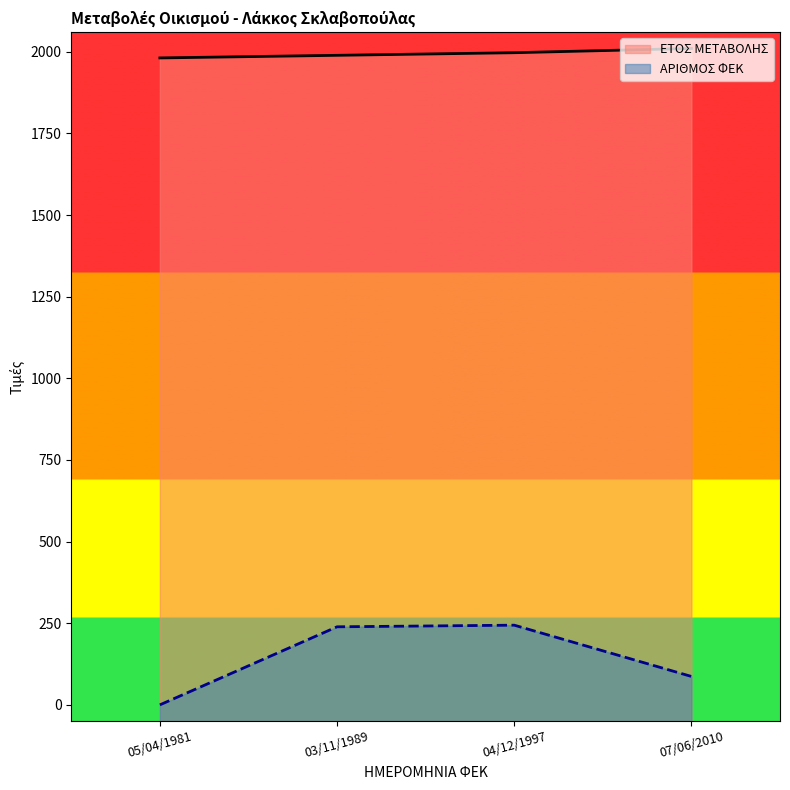

True or false: ΑΡΙΘΜΟΣ ΦΕΚ and ΕΤΟΣ ΜΕΤΑΒΟΛΗΣ intersect in this chart.

False